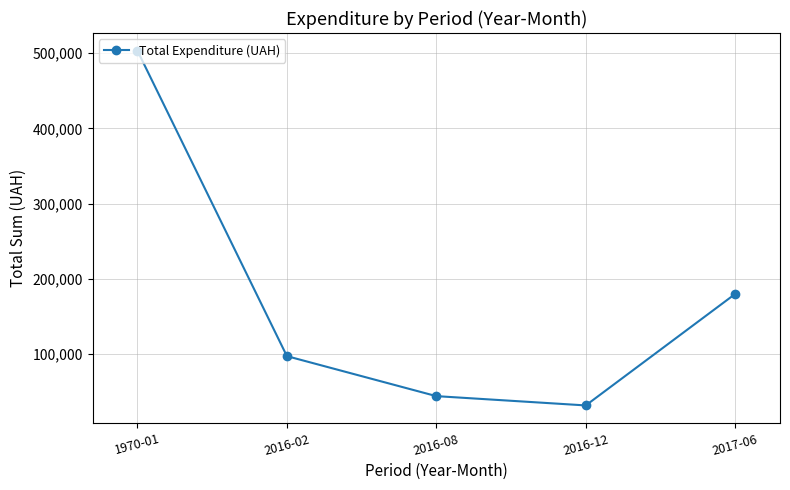

How many interior local valleys (lower than both neighbors) does the data have?

1